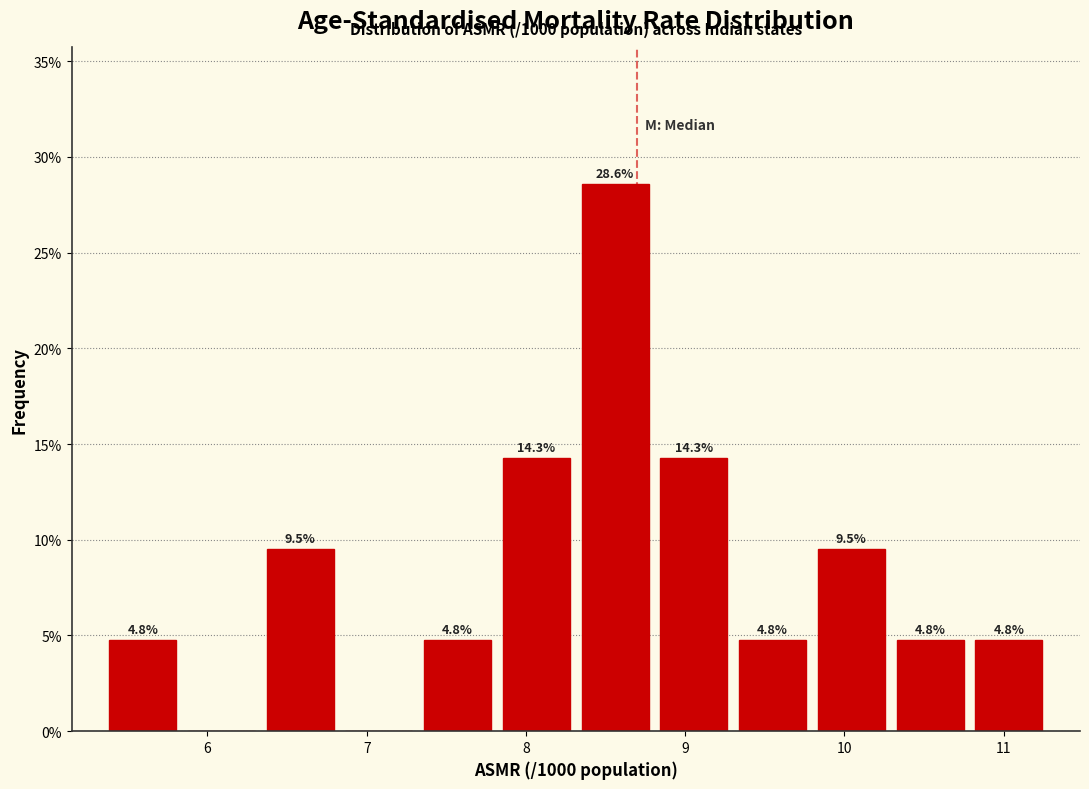

Which range on the x-axis has the tallest bar?

8.3 to 8.8